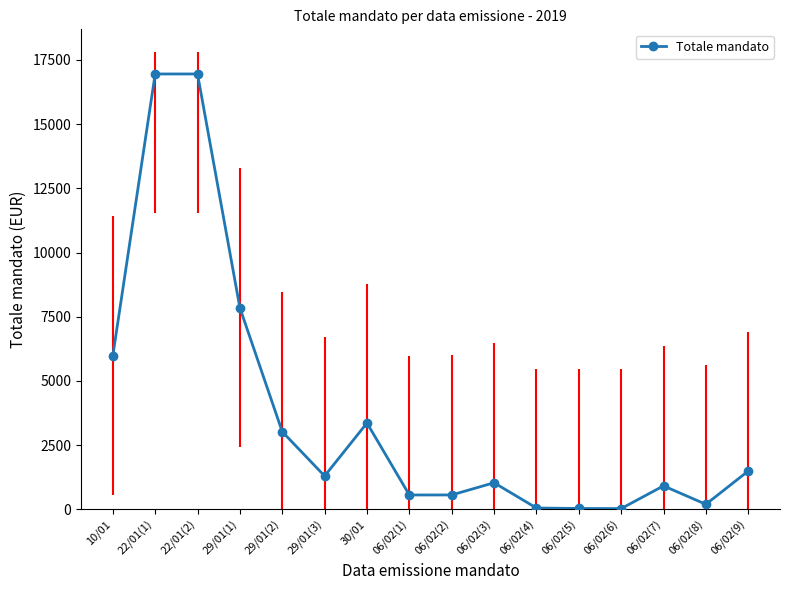

Where does the data first go above 1300?

10/01